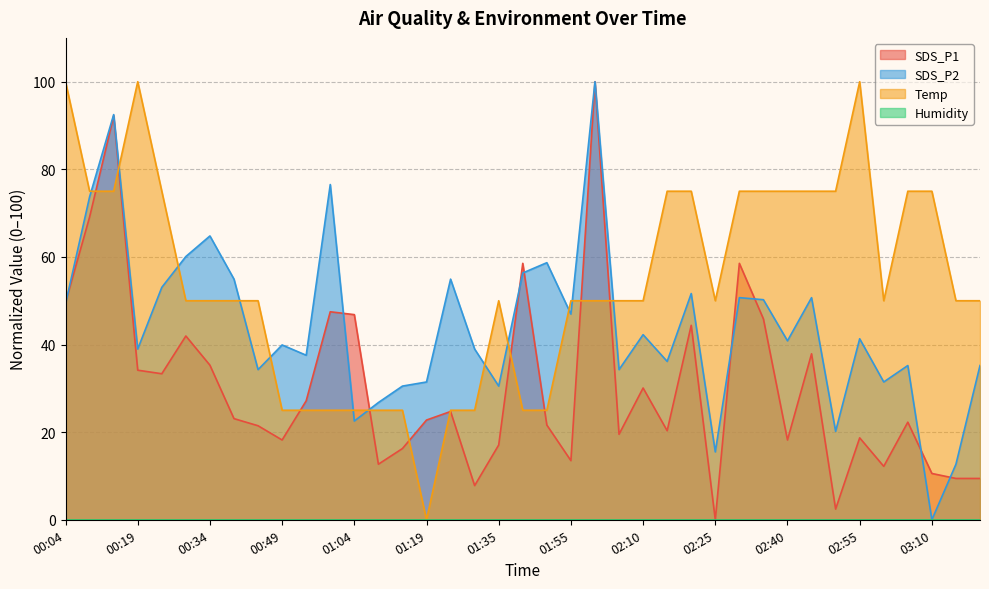

In SDS_P1, how many points are lower than both neighbors (excluding endpoints)?

11